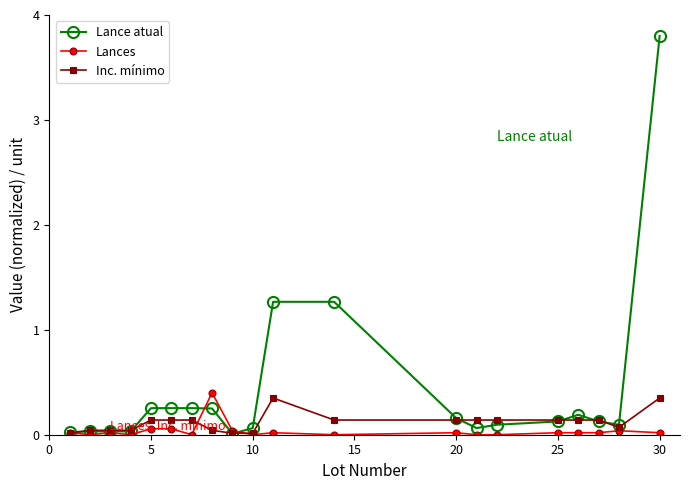

Which series has the largest total across all categories?

Lance atual